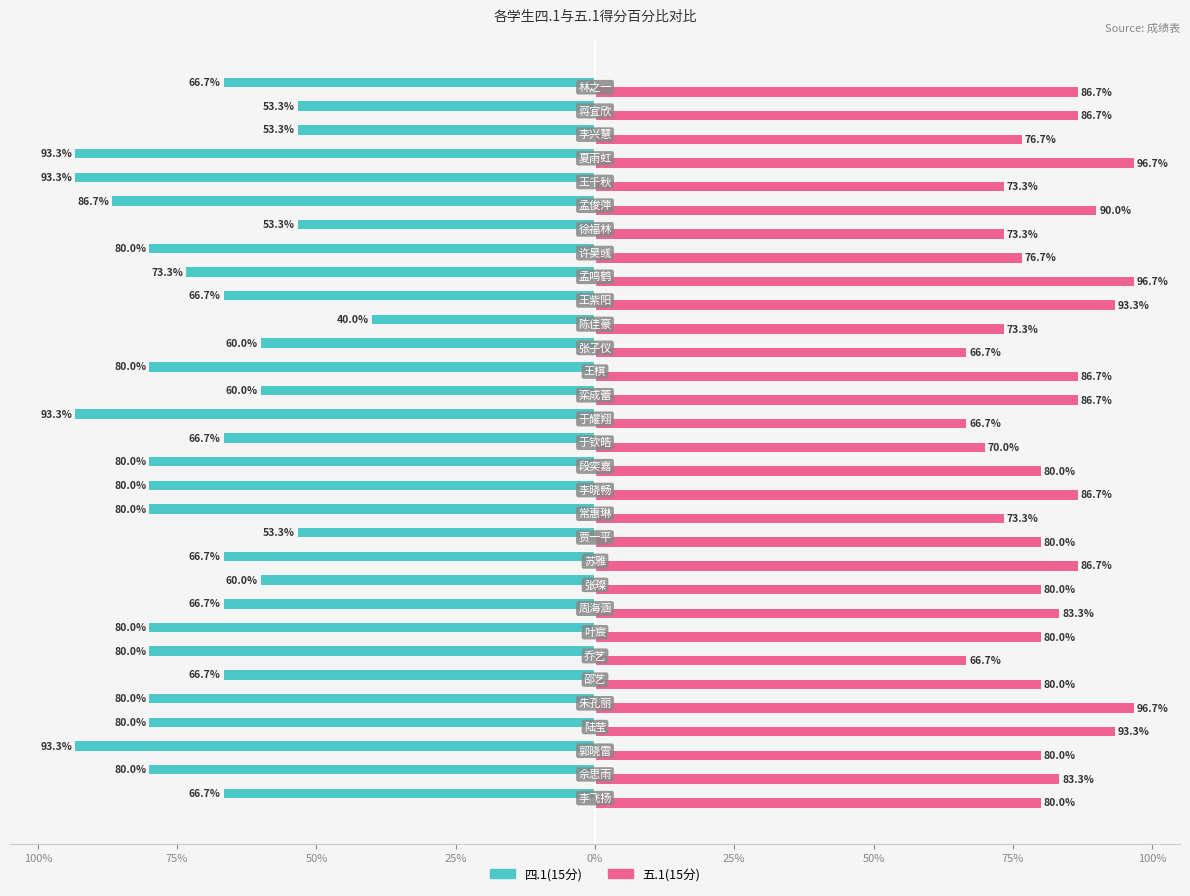

What are all the series names shown in the legend?

四.1(15分), 五.1(15分)